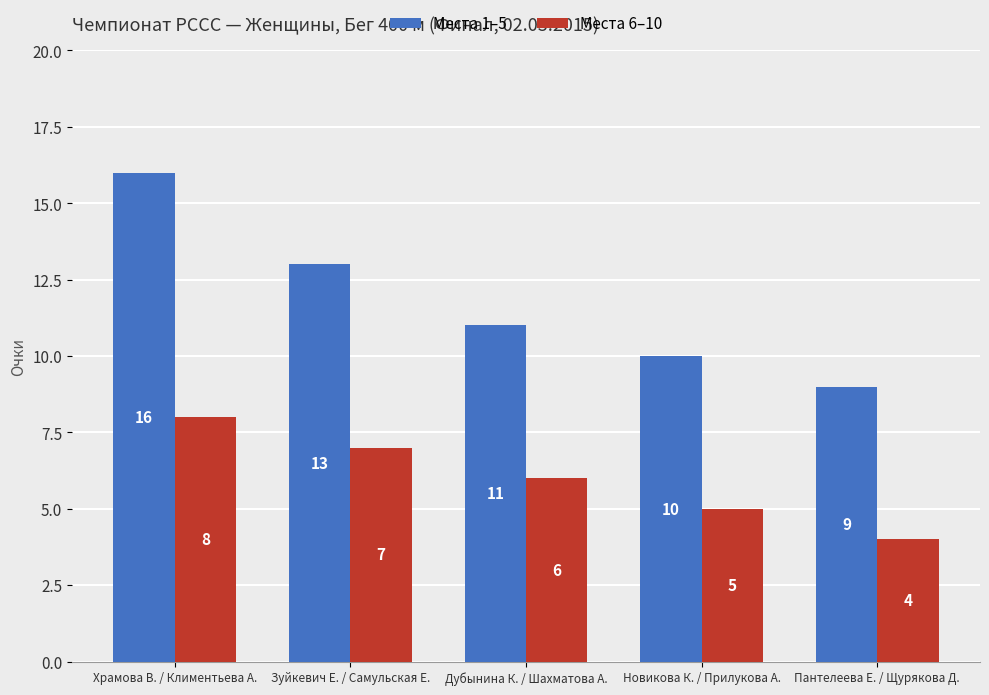

Which series has the widest spread of values?

Места 1–5